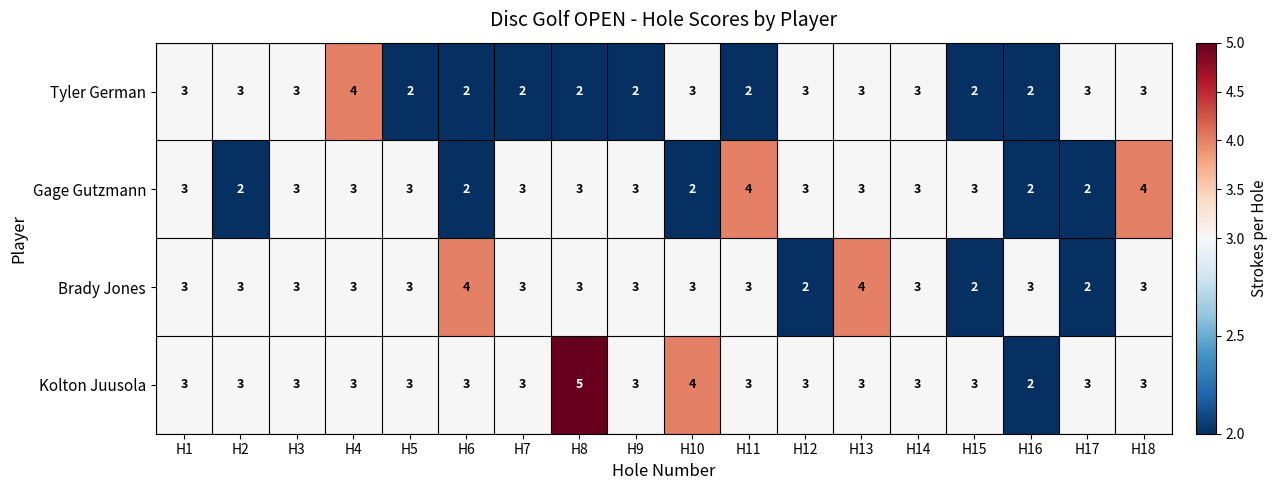

What is the total value across all series at H12?

11